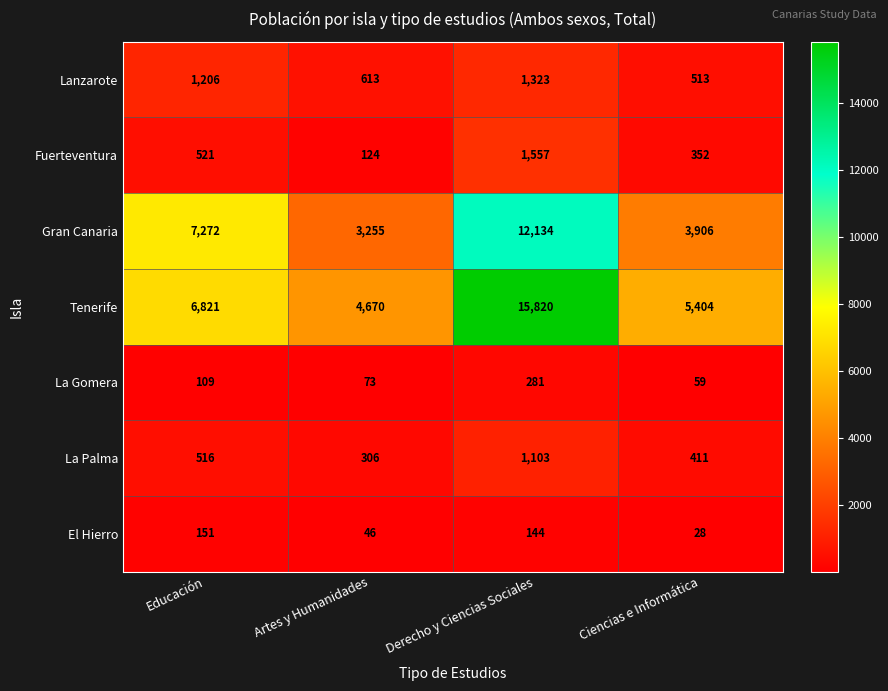

Rank the series at Ciencias e Informática from highest to lowest value.

Tenerife, Gran Canaria, Lanzarote, La Palma, Fuerteventura, La Gomera, El Hierro